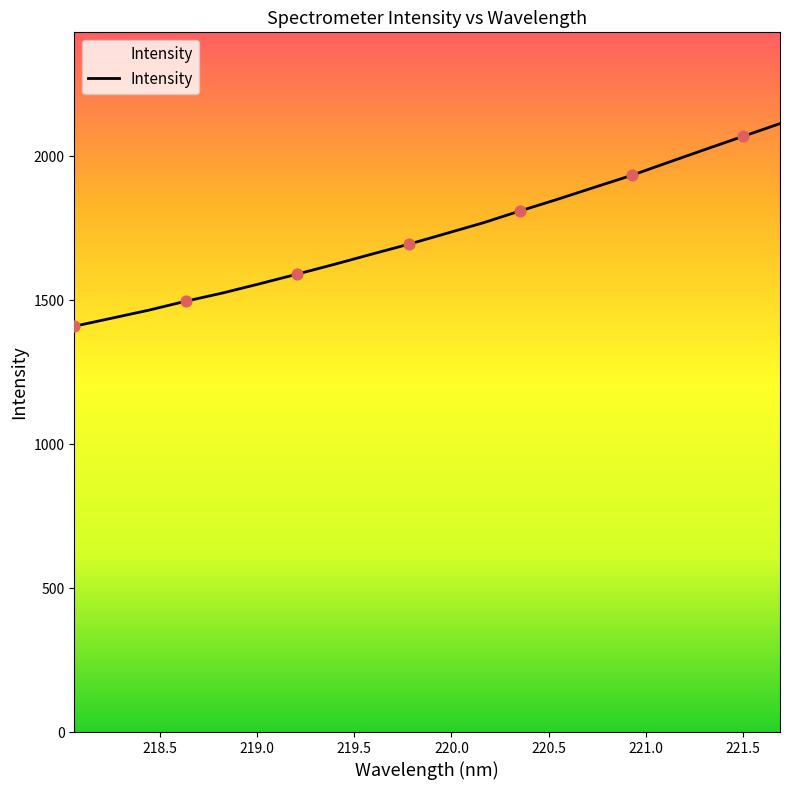

What is the minimum value shown in the chart?

1409.3